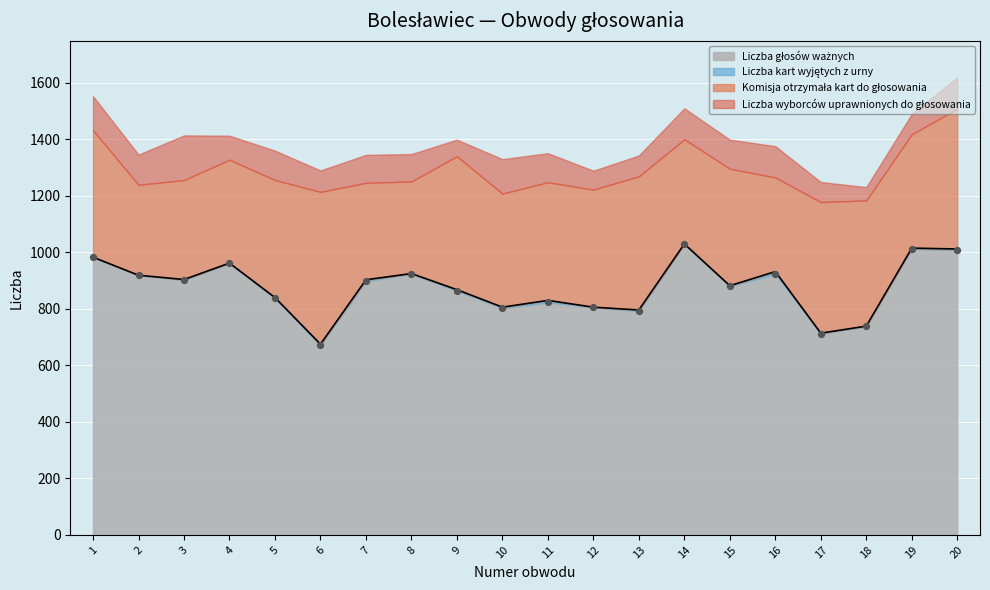

At how many categories does at least one series exceed 888?

10